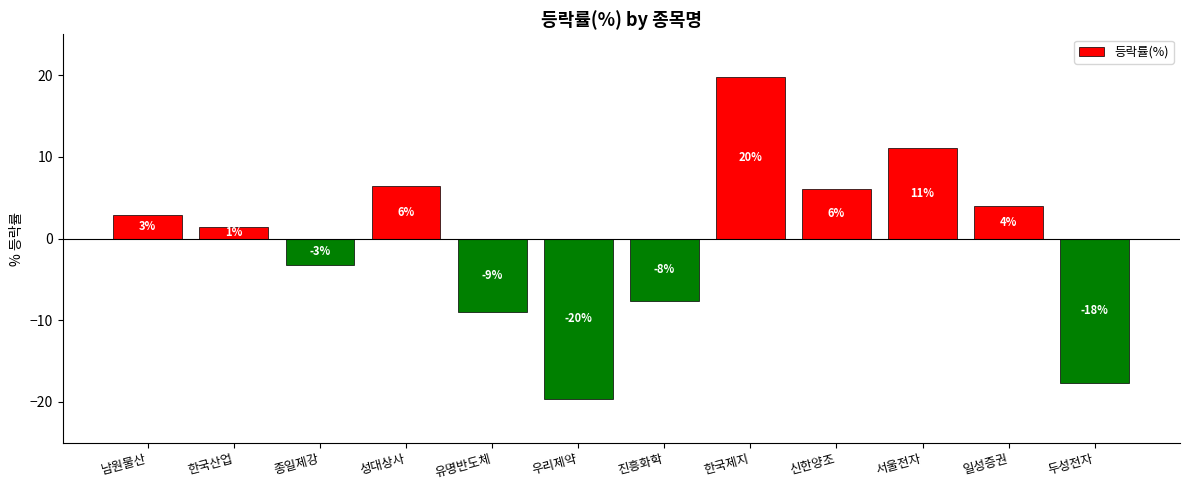

Read the value at 남원물산.

2.9